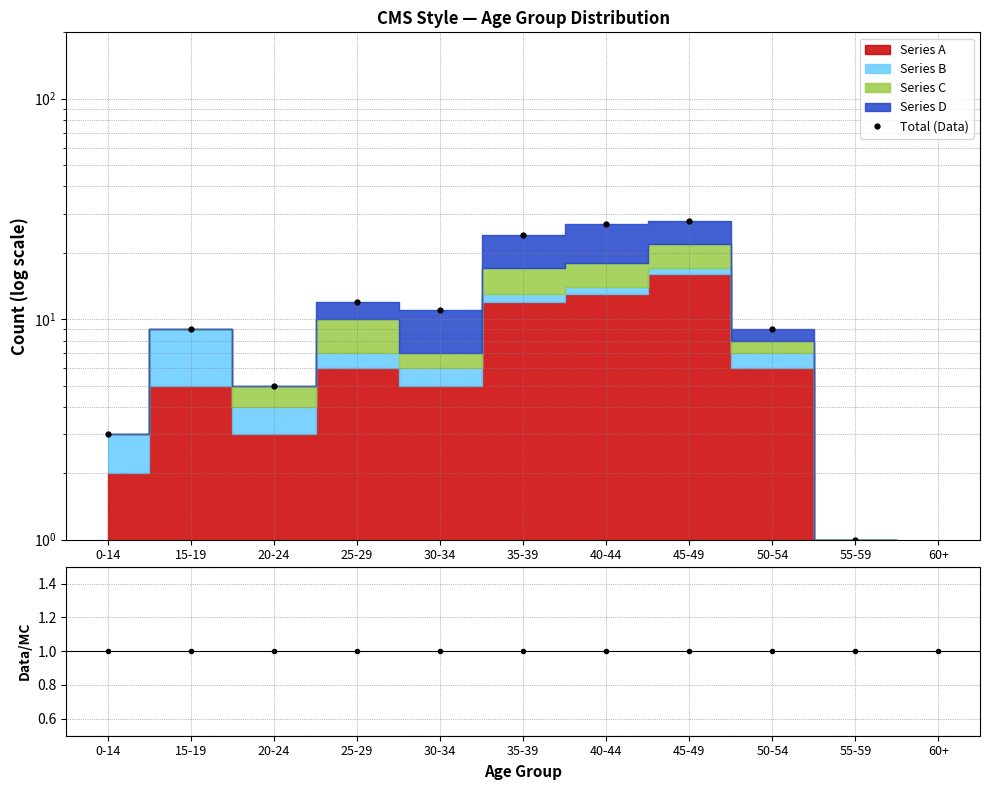

At which label is Data/MC closest to 1?

0-14